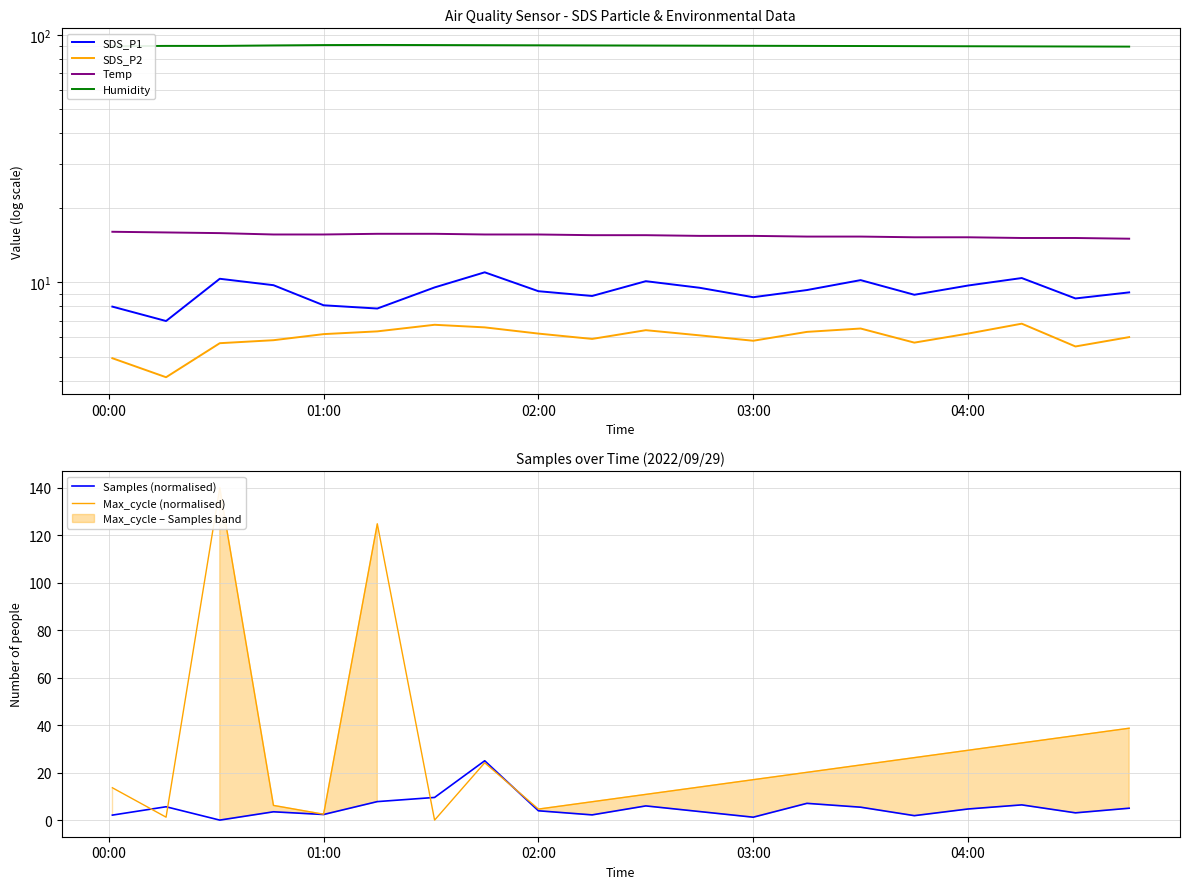

What is the maximum value for Samples (normalised)?

25.0